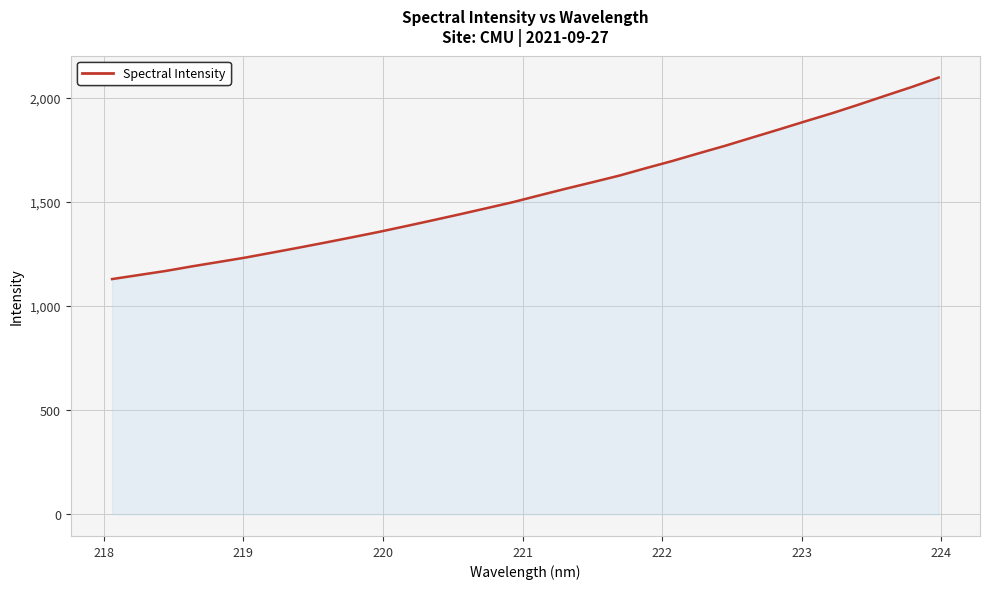

True or false: the data has more than 0 interior local peaks.

False